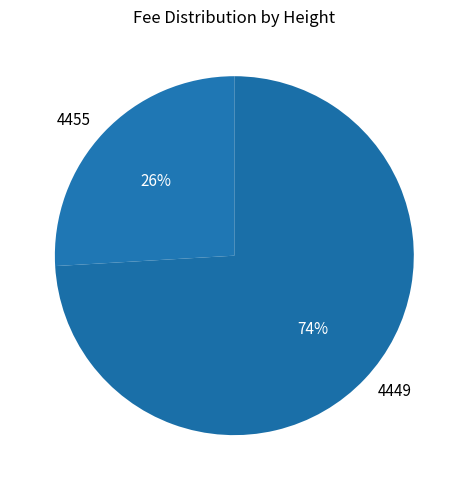

Is the sum of 4449 and 4455 greater than half?

Yes